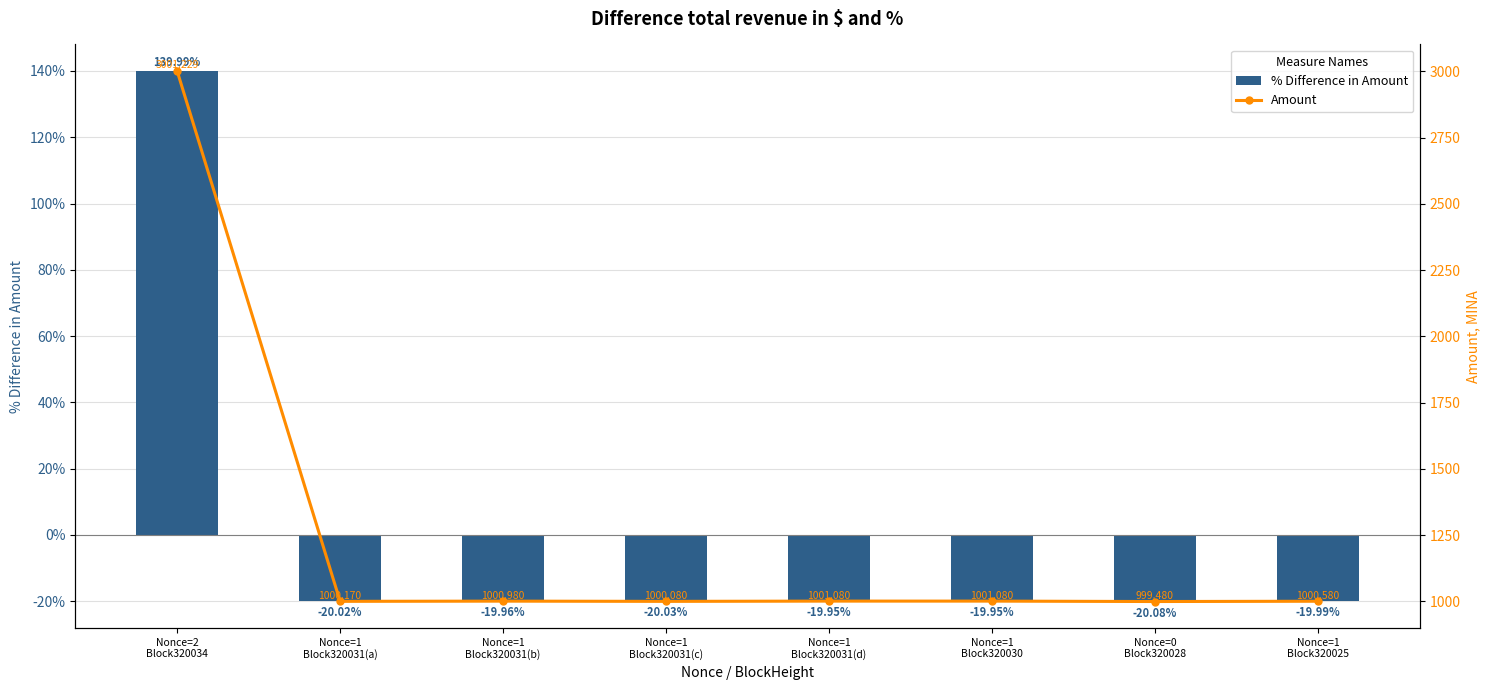

Count the number of data series in this chart.

2